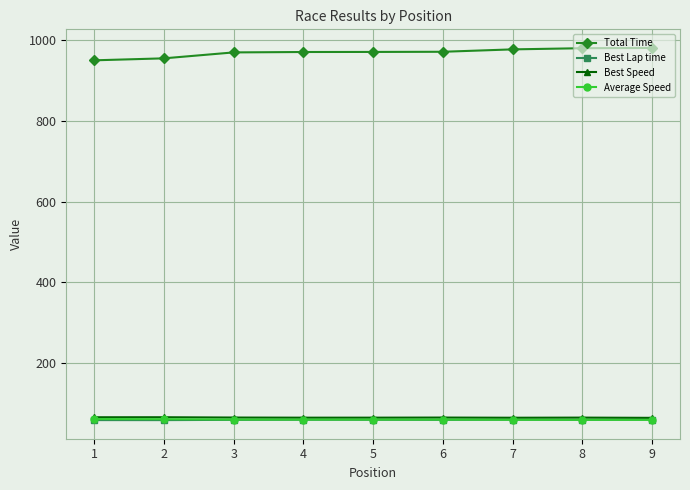

What is the value of the Best Speed point at the 3rd from the left?

65.4